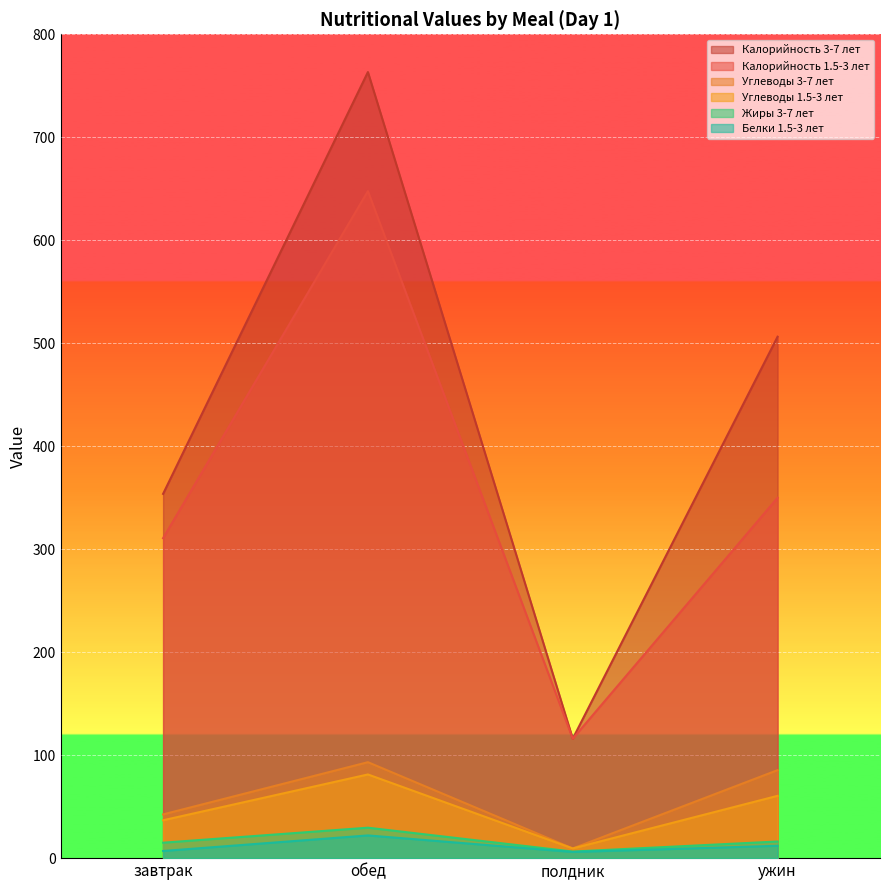

Which series has the largest total across all categories?

Калорийность 3-7 лет